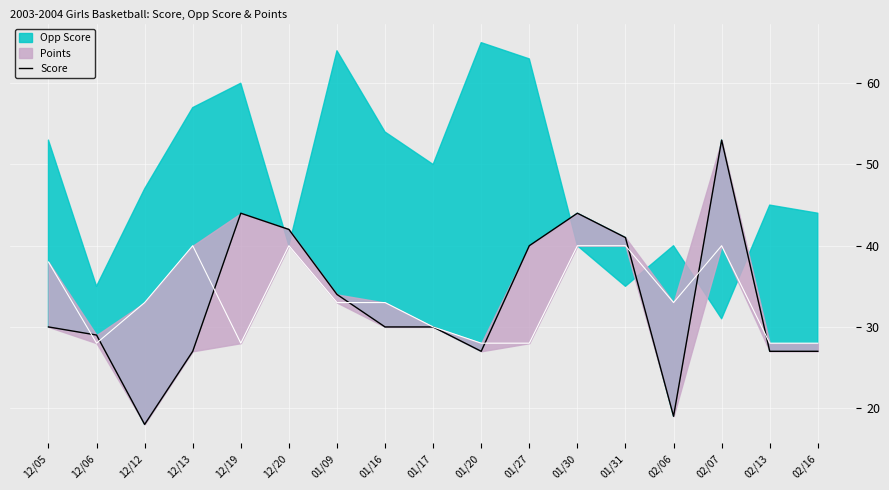

At which category does the data reach its first local valley?

12/12